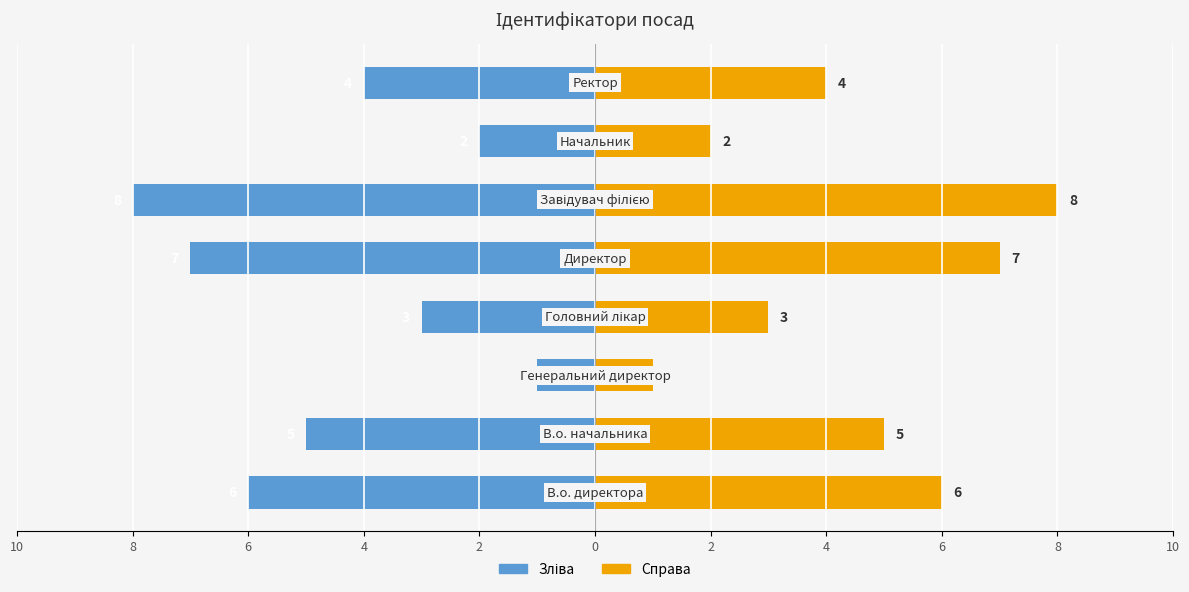

The Ідентифікатор (зліва) series shows 0 at 6. True or false?

False